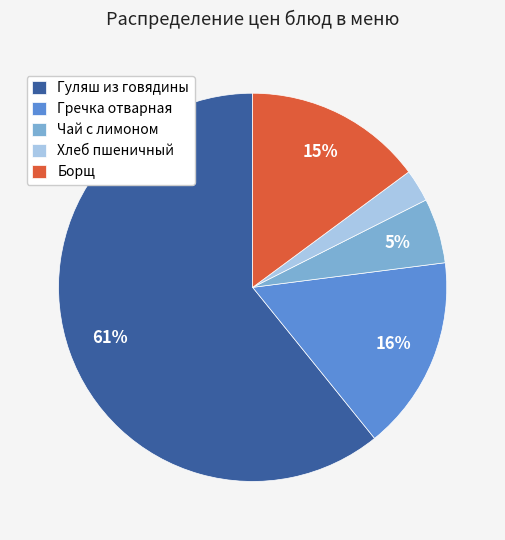

To the nearest percent, what is the difference between the largest and smallest slice percentages?

58%